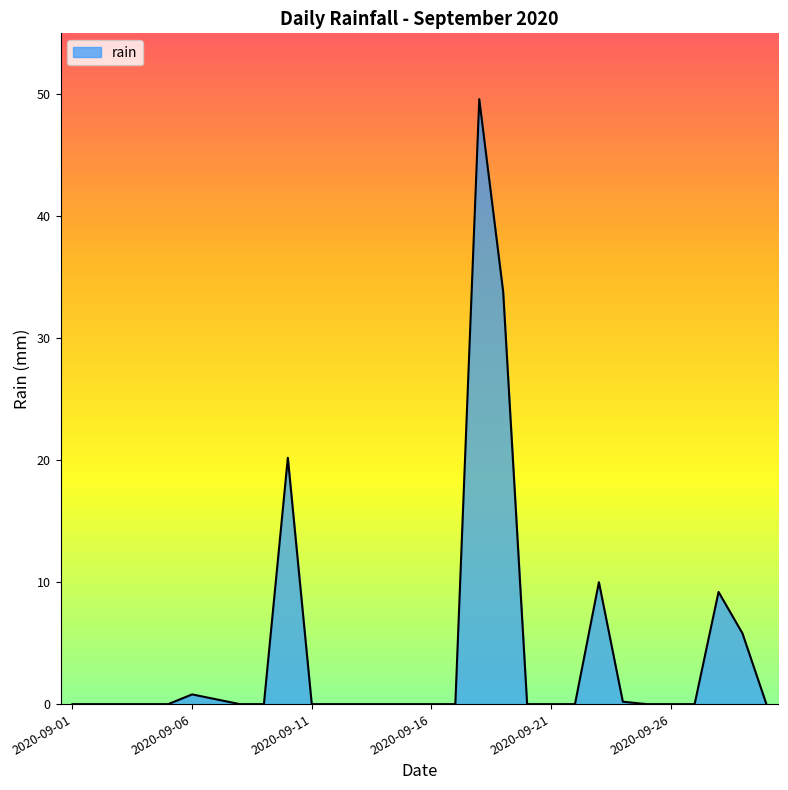

What is the greatest value displayed?

49.6